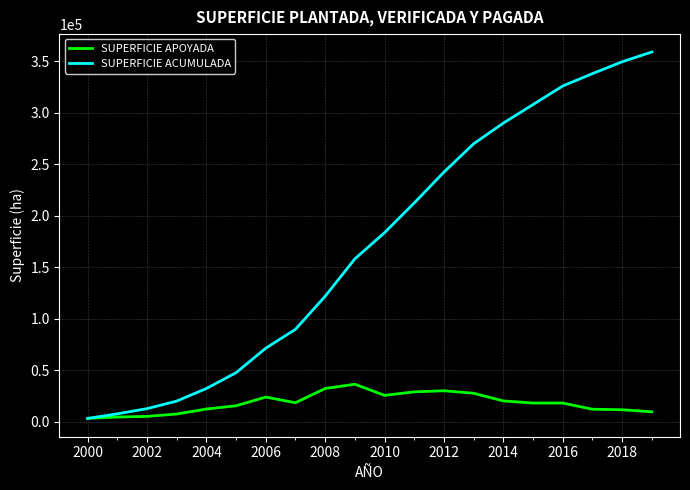

Which series has the widest spread of values?

SUPERFICIE ACUMULADA